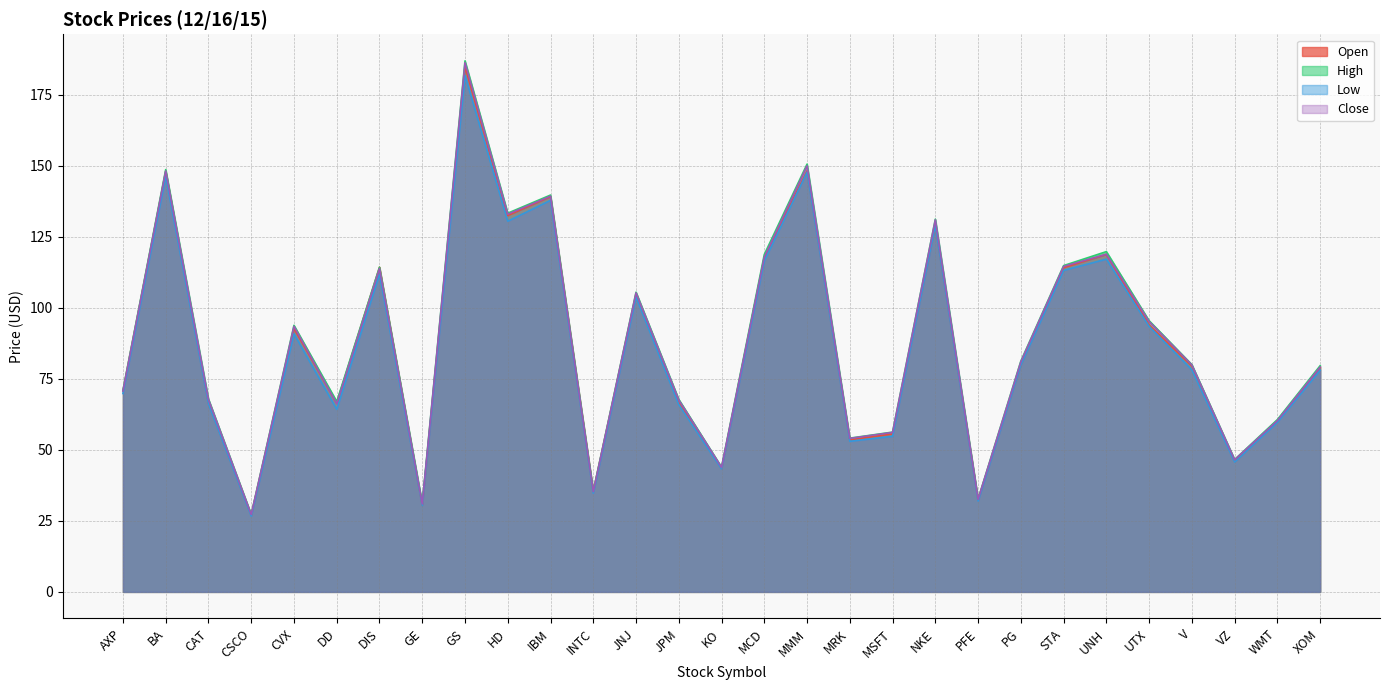

Which series has the largest total across all categories?

High